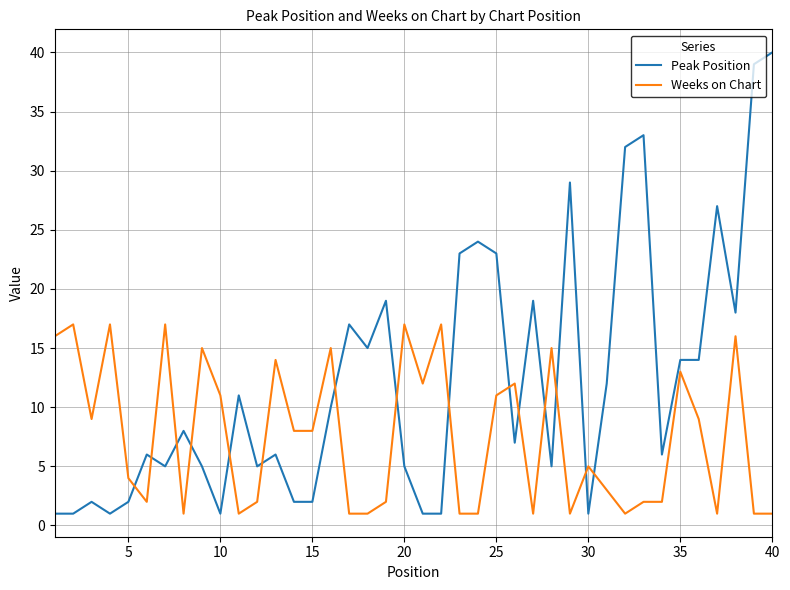

Count the number of categories in the chart.

40